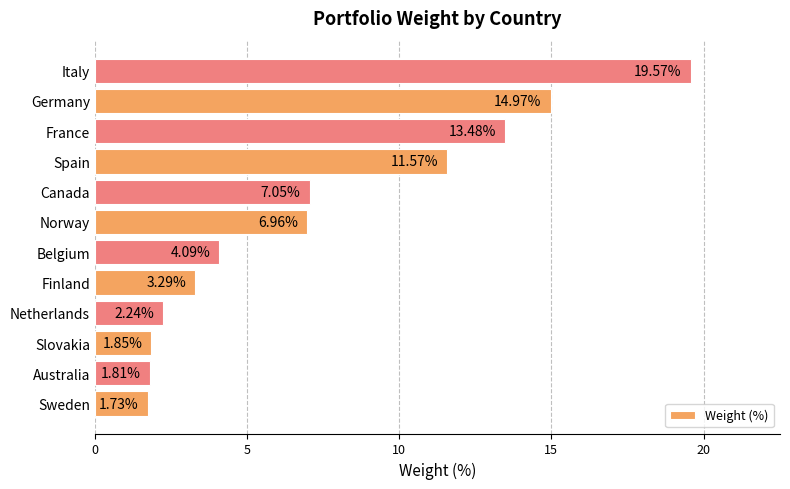

What is the change in value from Norway to Canada?

+0.1